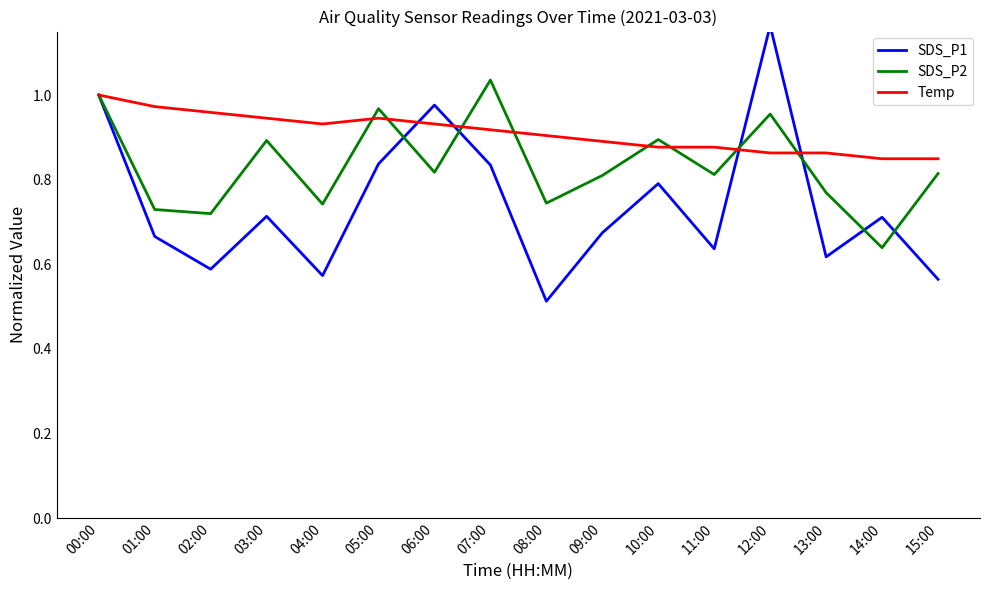

The value of SDS_P2 at 05:00 is 0.3. True or false?

False